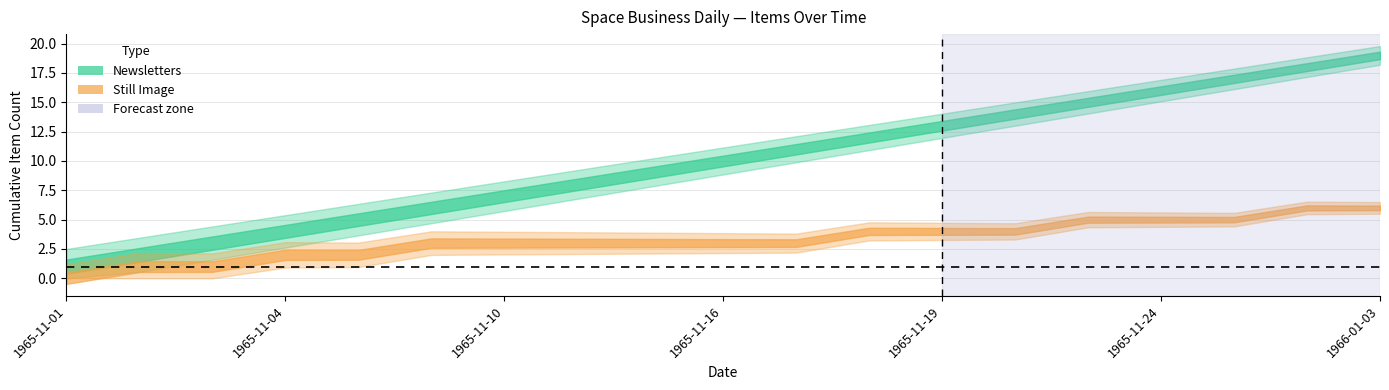

List the series in order of their overall mean, highest first.

Newsletters_count, Still_Image_count